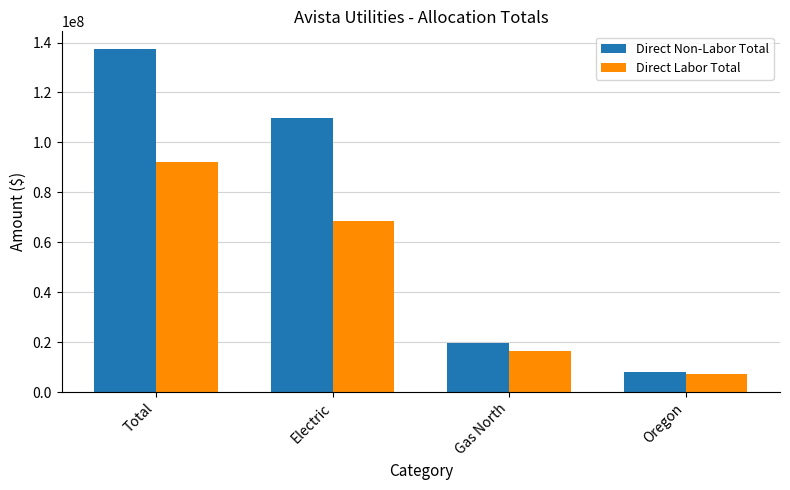

What value does the Direct Labor Total series have at Gas North, to the nearest 50?

16581000